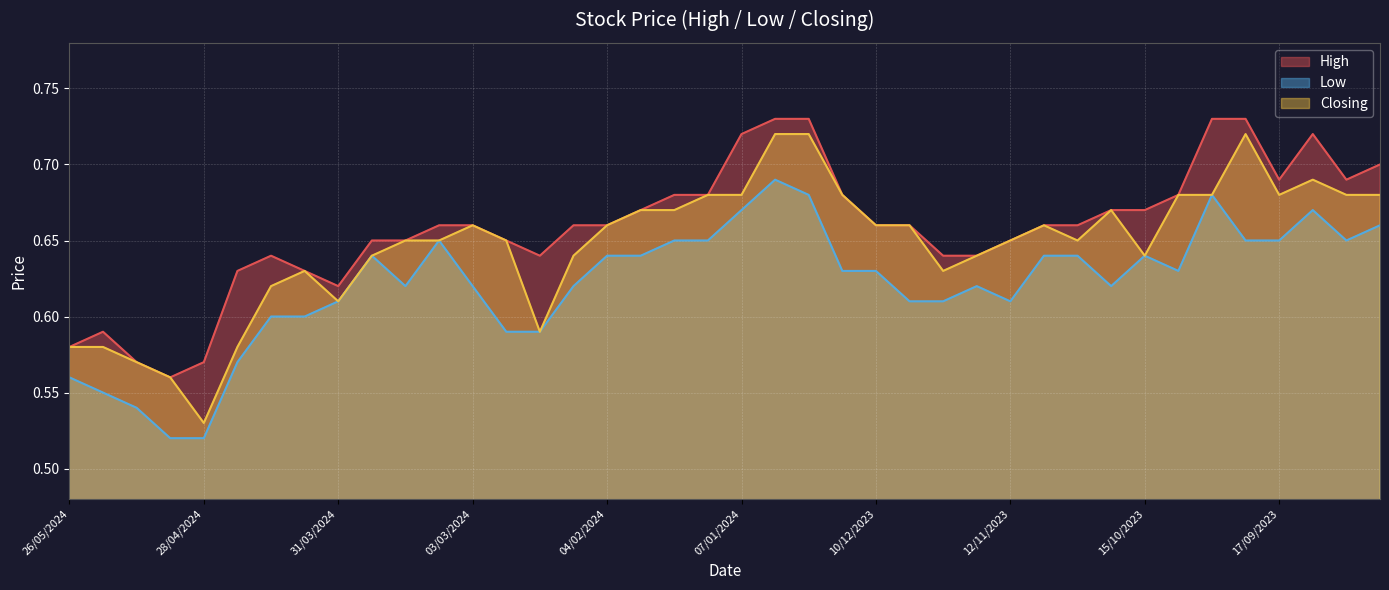

What is the sum of the Low values at 26/05/2024 and 12/11/2023?

1.2